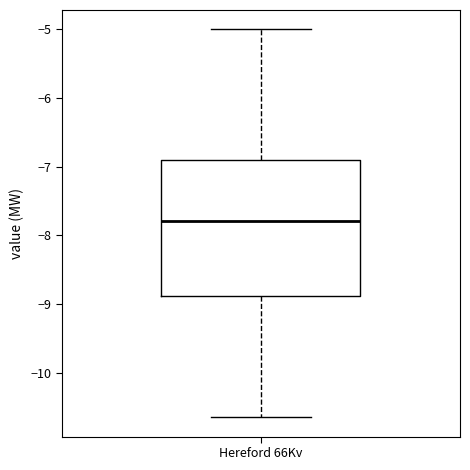

Read this box plot against the y-axis: the position of the median line, the range covered by the box, and the ends of both whiskers. The values are not printed on the chart, so give them approximately, as read against the axis.

median -7.8, box -8.9 to -6.9, whiskers -10.6 to -5.0